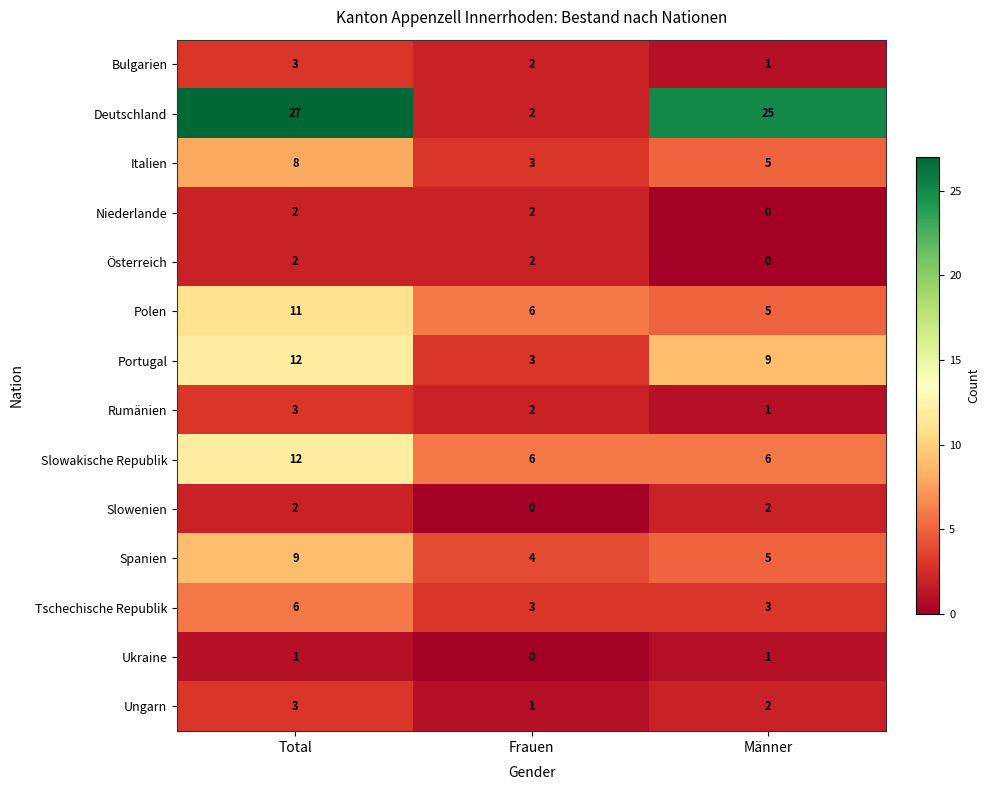

Rank the categories by Polen value from lowest to highest.

Männer, Frauen, Total